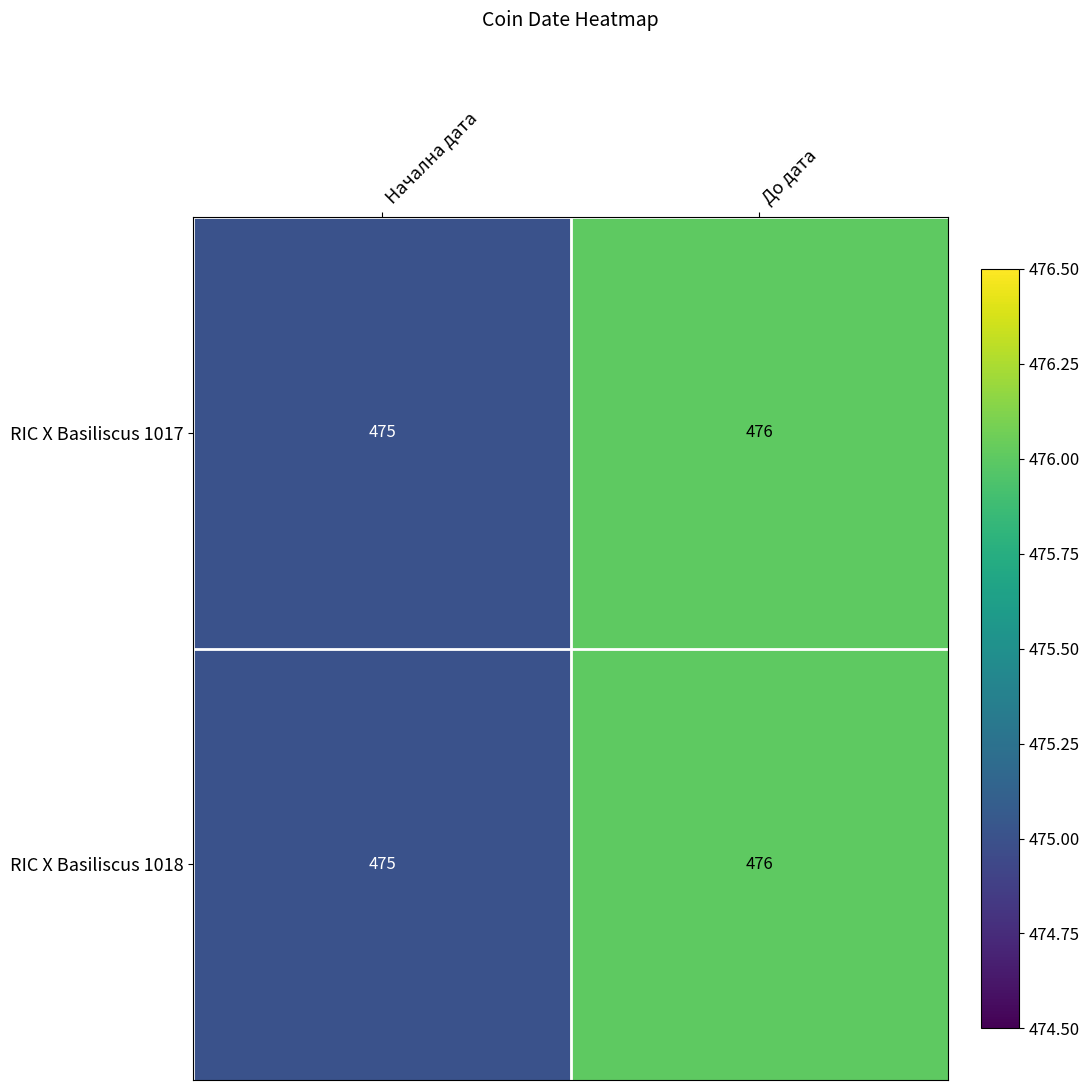

What is the total value across all series at До дата?

952